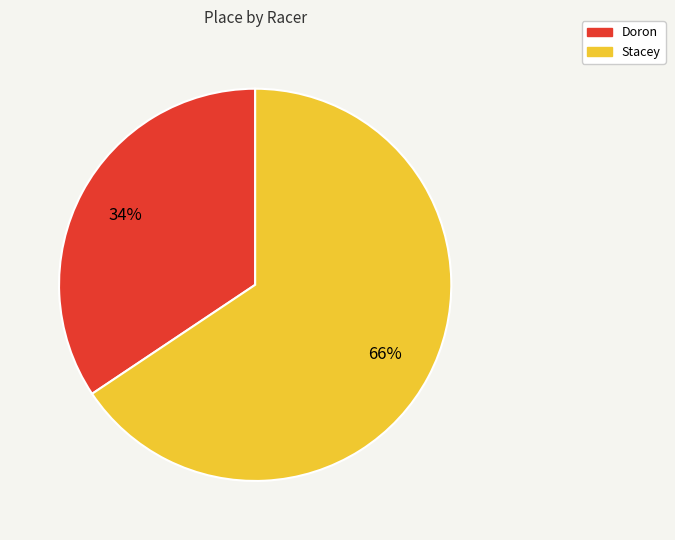

Count the number of slices in the pie.

2